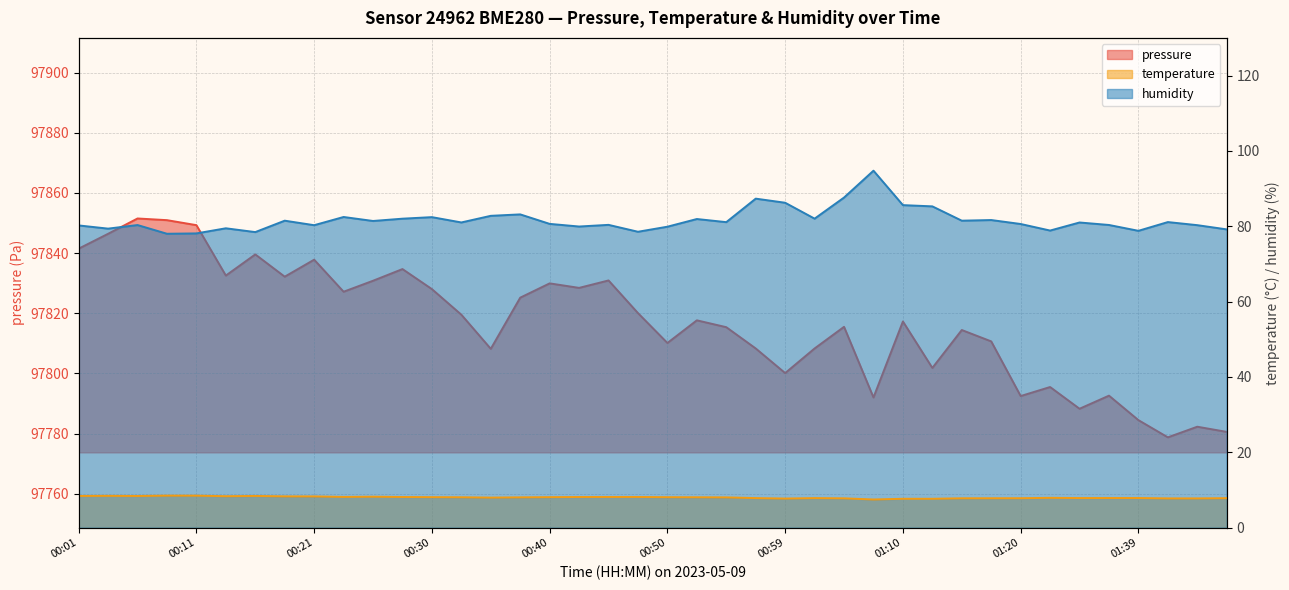

The value of humidity at 00:47 is 20.9. True or false?

False